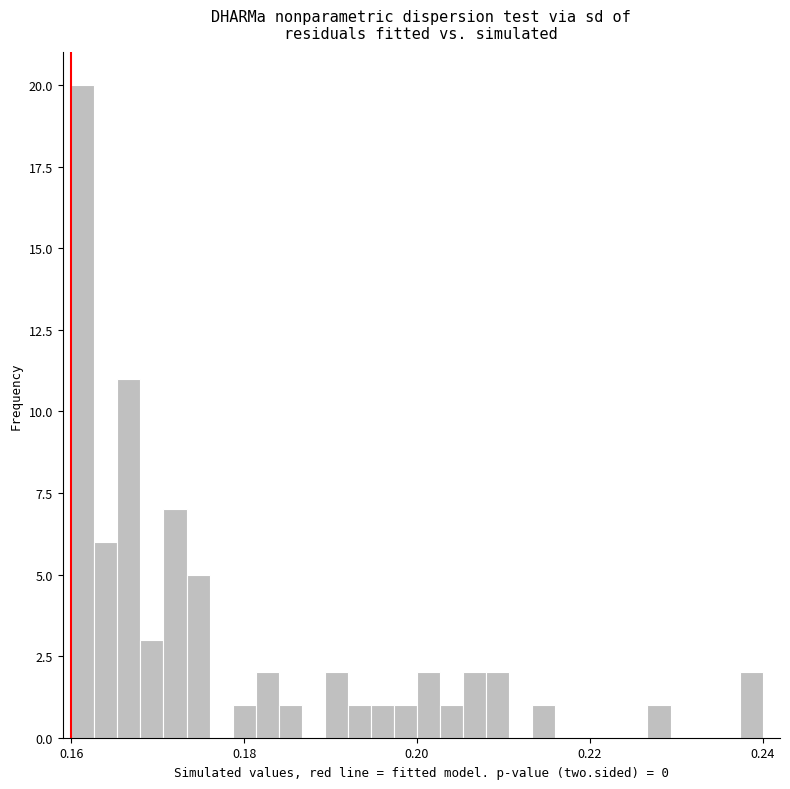

Read against the x-axis, roughly where is the centre of the tallest bar?

0.162